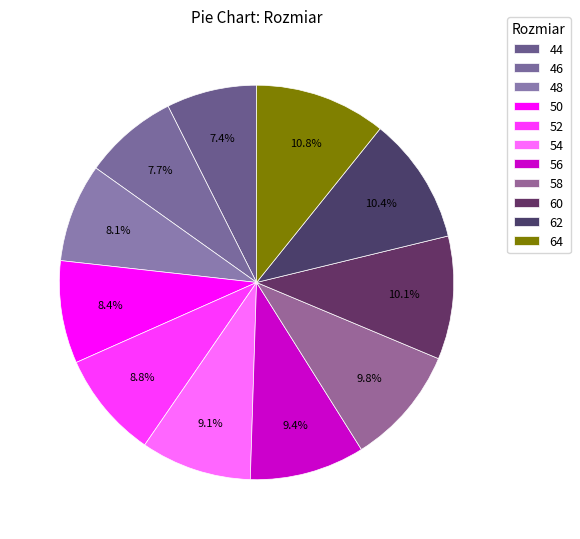

Count the number of slices in the pie.

11